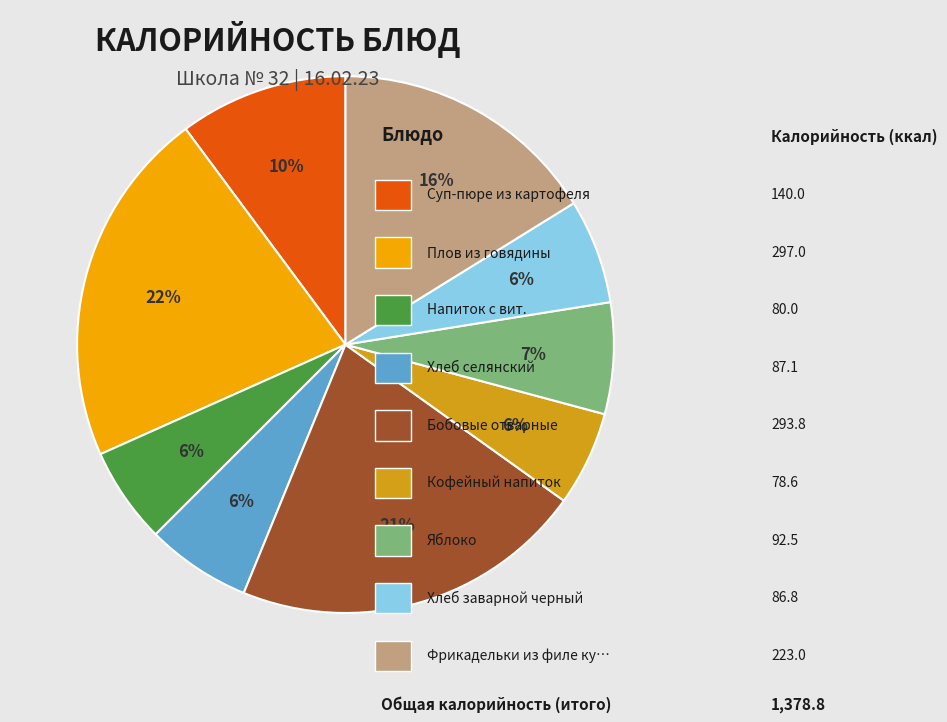

Does any single category account for the majority?

No